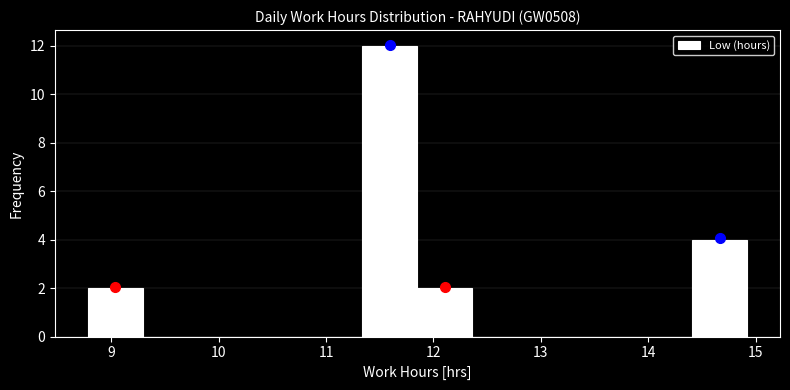

Over which range of the x-axis is the bar tallest?

11.3 to 11.9